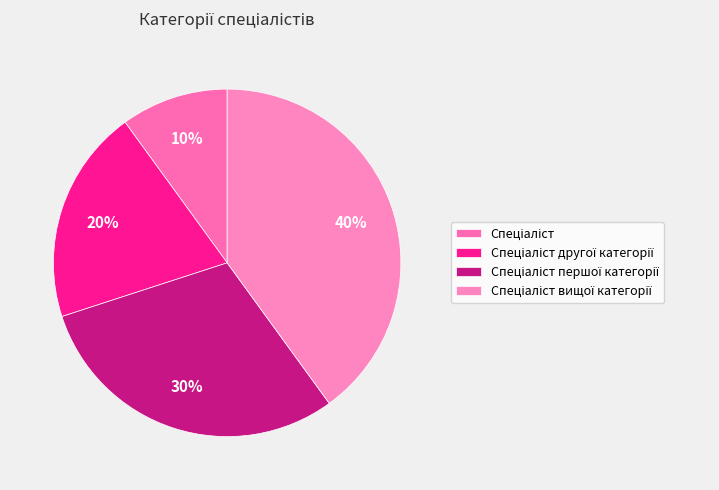

How many slices are in this pie chart?

4